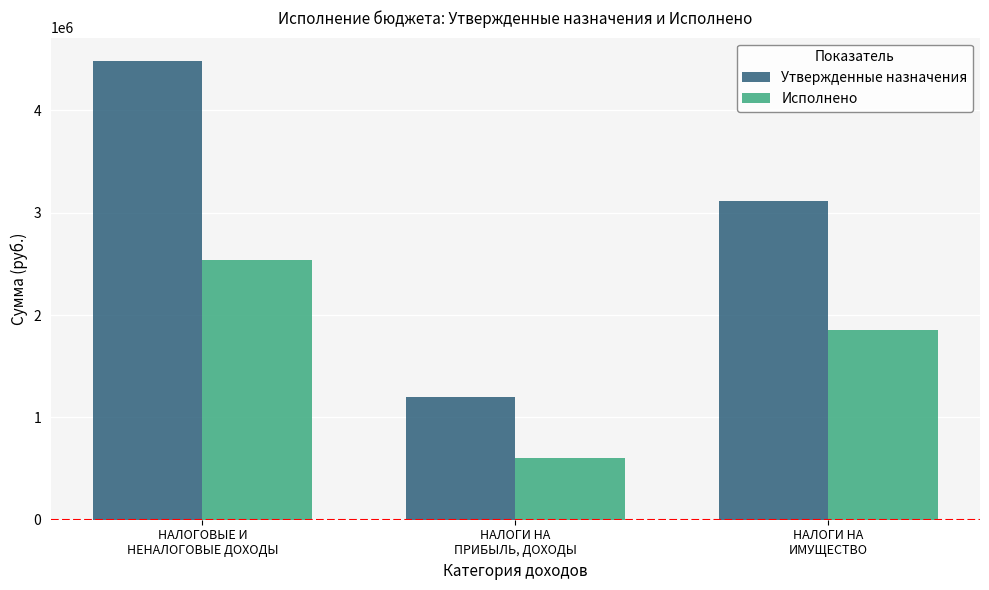

The value of Исполнено at НАЛОГИ НА
ПРИБЫЛЬ, ДОХОДЫ is 599519.8. True or false?

True